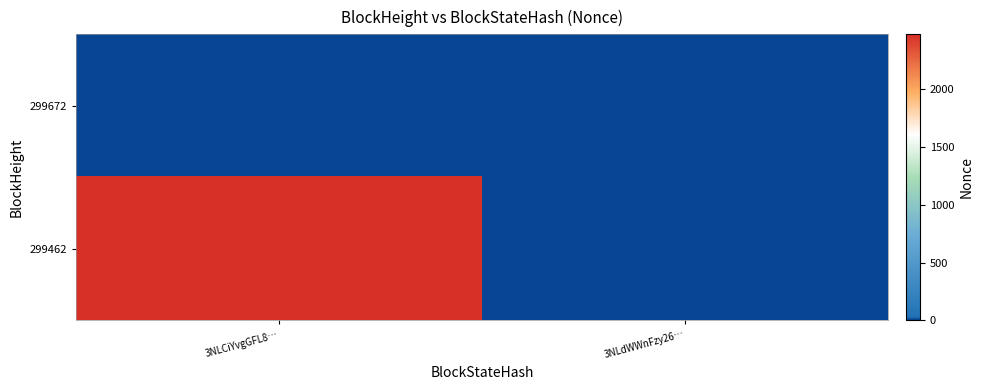

True or false: 299462 has a value of 3504.1 at 3NLCiYvgGFL8….

False